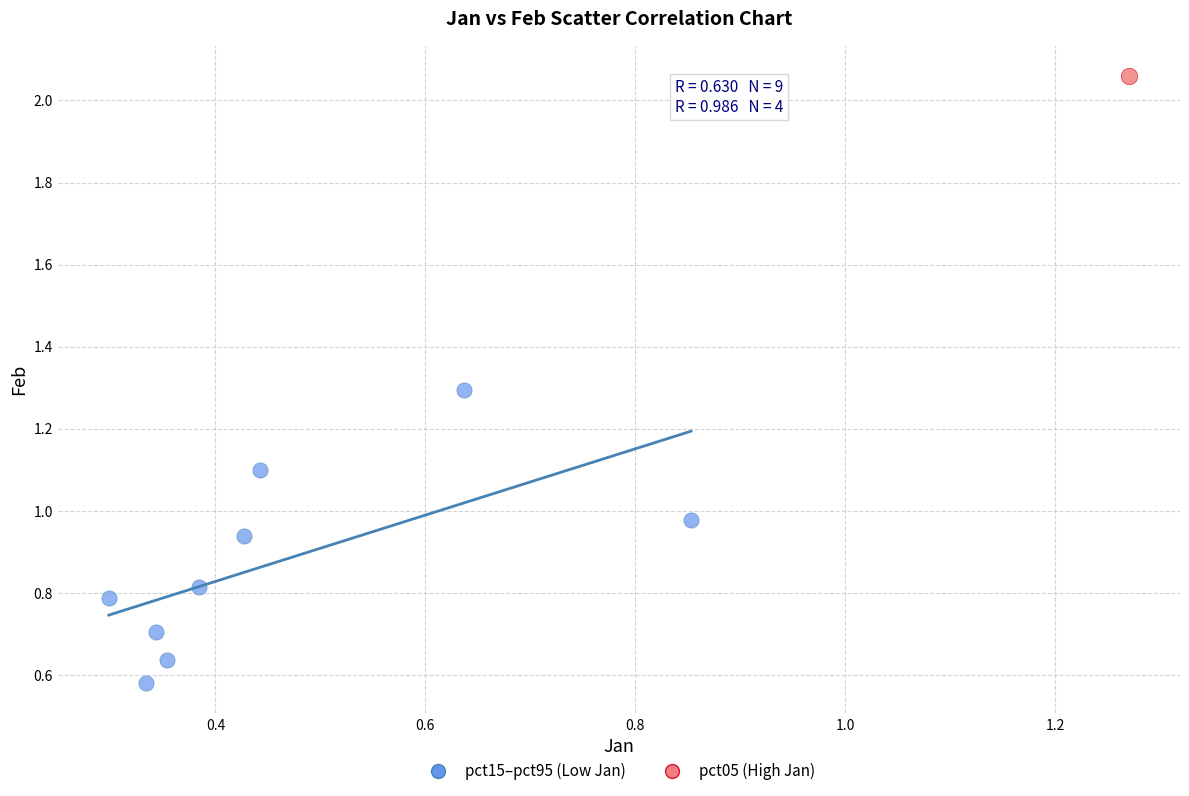

What are all the series names shown in the legend?

pct15–pct95 (Low Jan), pct05 (High Jan)